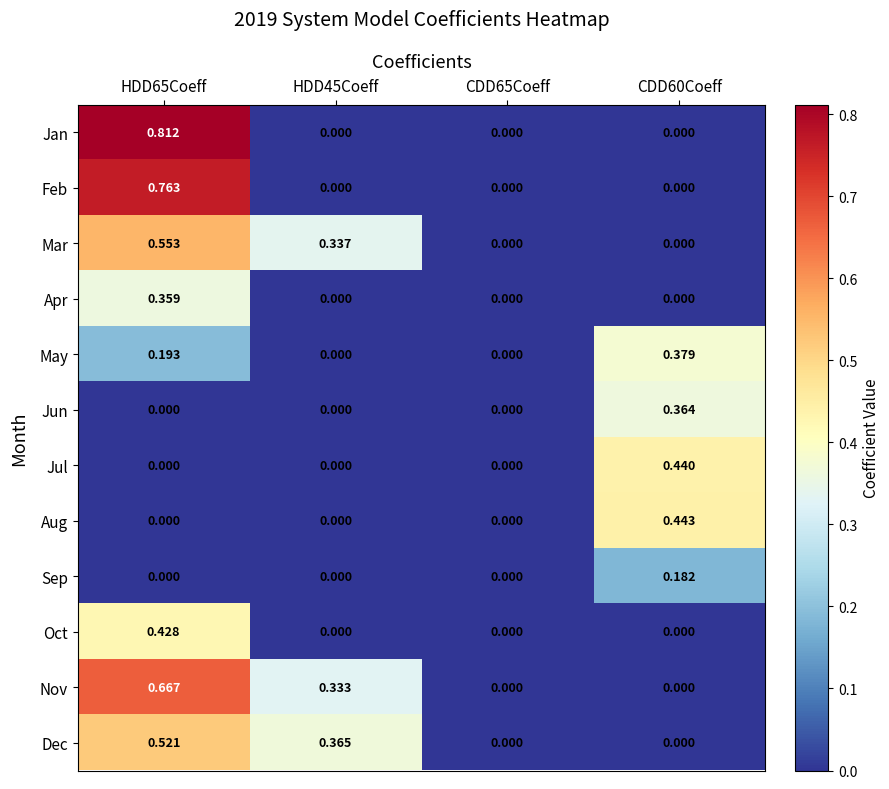

List the series in order of their peak value, lowest first.

Sep, Apr, Jun, May, Oct, Jul, Aug, Dec, Mar, Nov, Feb, Jan